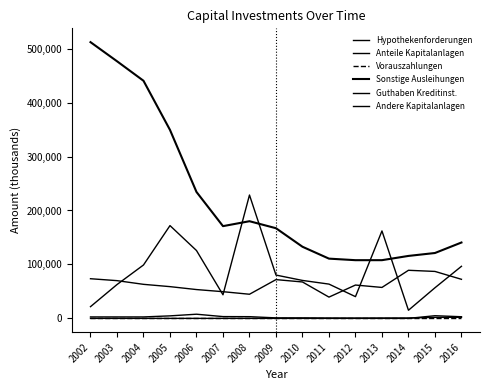

Is this an area chart (filled region under the line)?

No